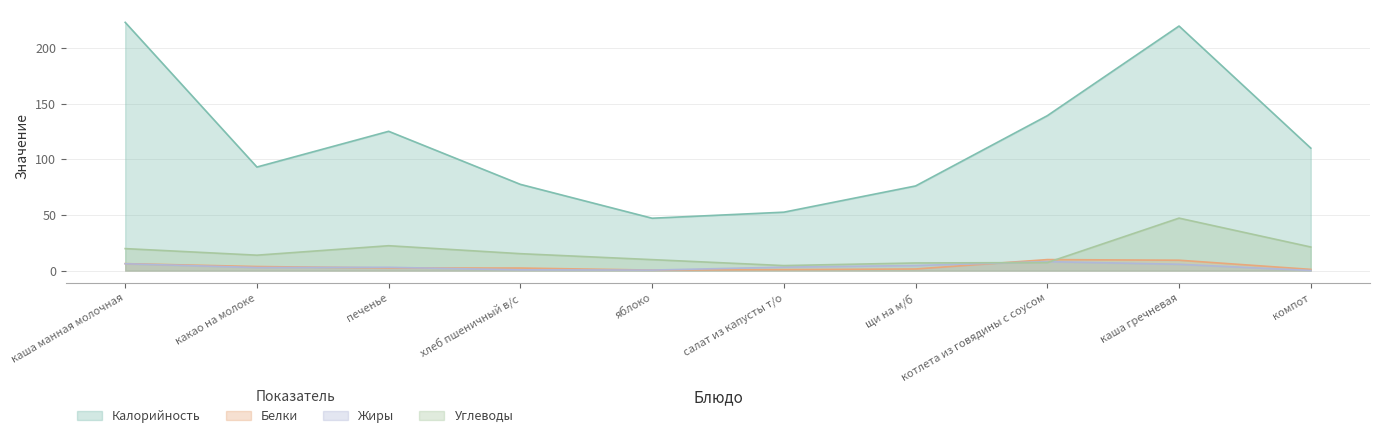

How many interior local peaks does the Калорийность series have?

2